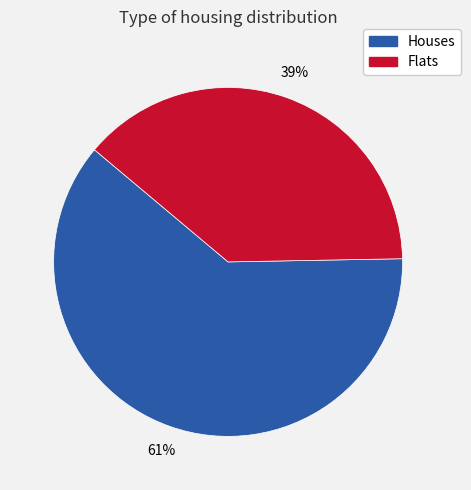

Is there any slice that represents more than half of the pie?

Yes